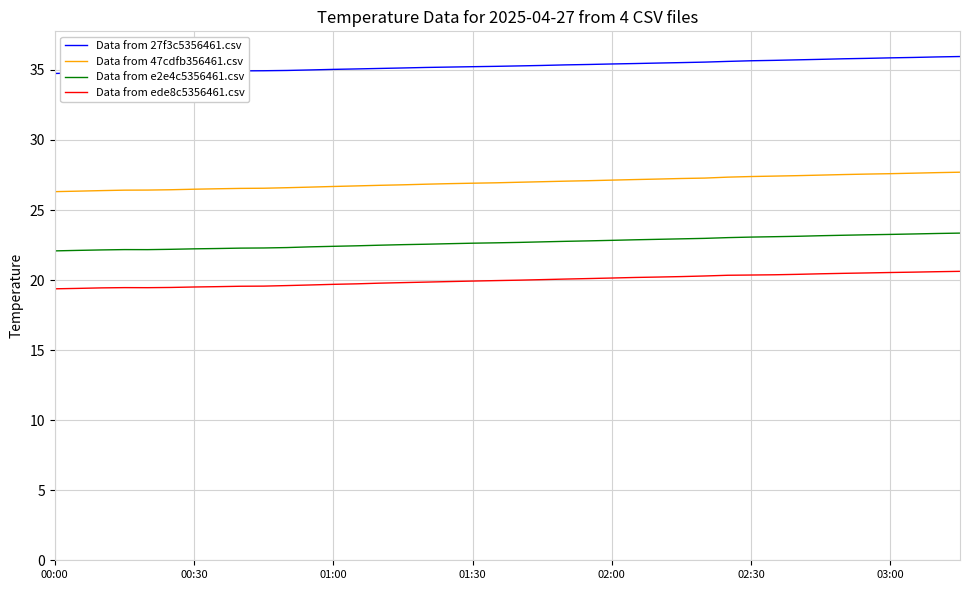

Which series has the largest total across all categories?

Data from 27f3c5356461.csv